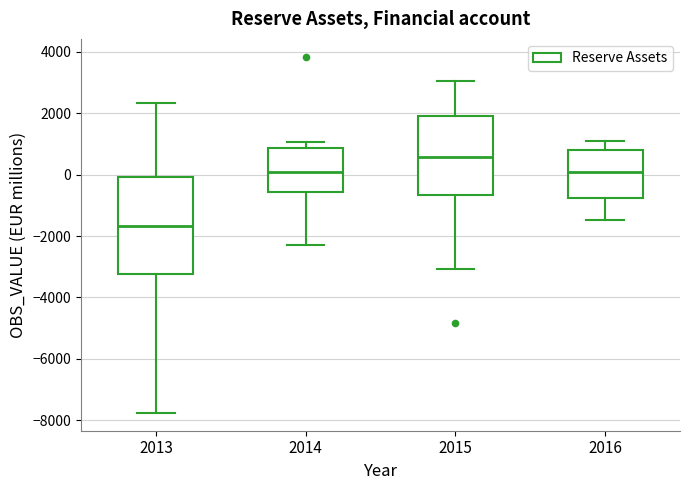

Where is the upper edge of the box at x = 2015 on the y-axis? The values are not printed on the chart, so give them approximately, as read against the axis.

2000